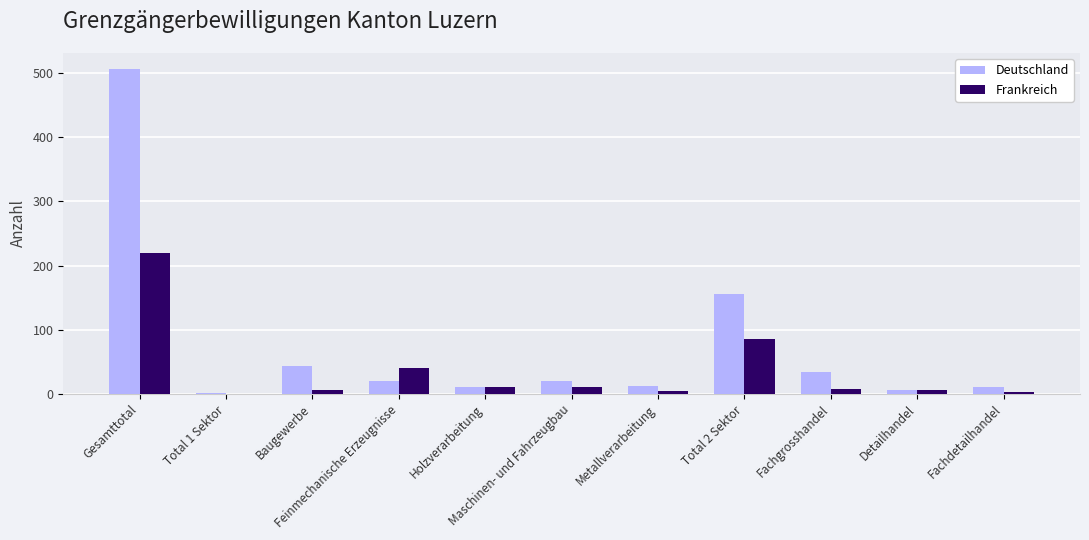

What is the sum of the Deutschland values at Total 2 Sektor and Fachdetailhandel?

167